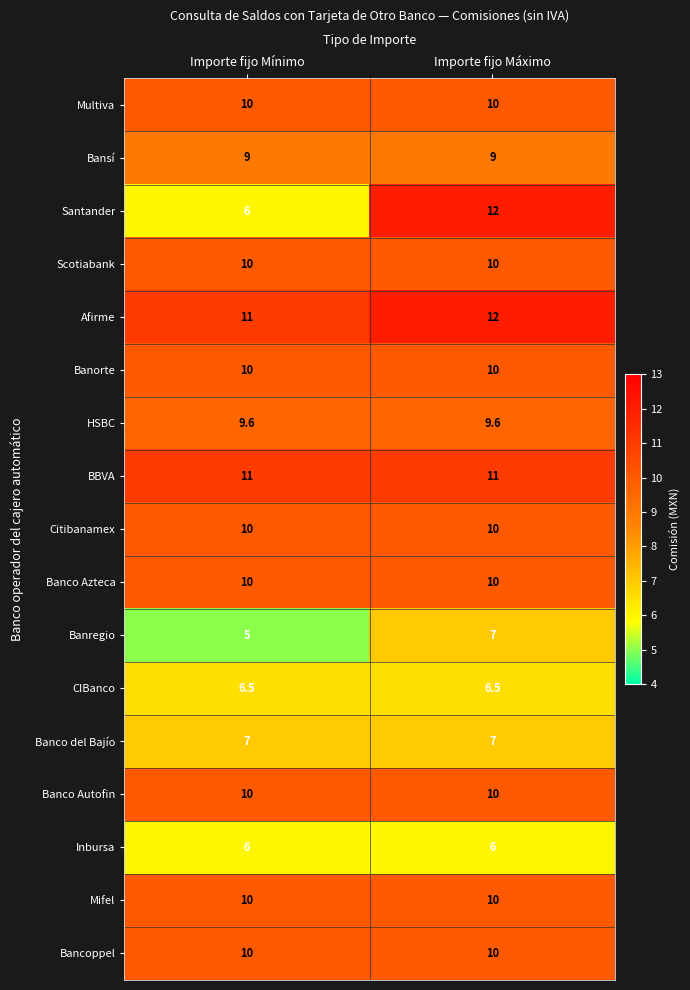

Is it true that Bansí equals 9.0 at Importe fijo Máximo?

True